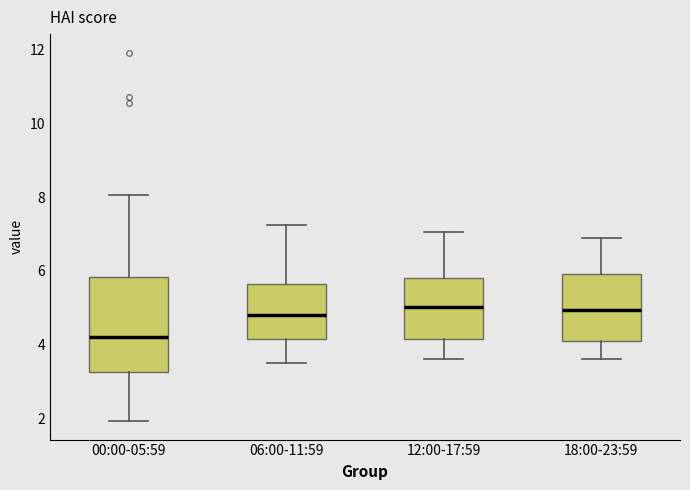

Which box is the tallest, from its lower edge to its upper edge?

00:00-05:59